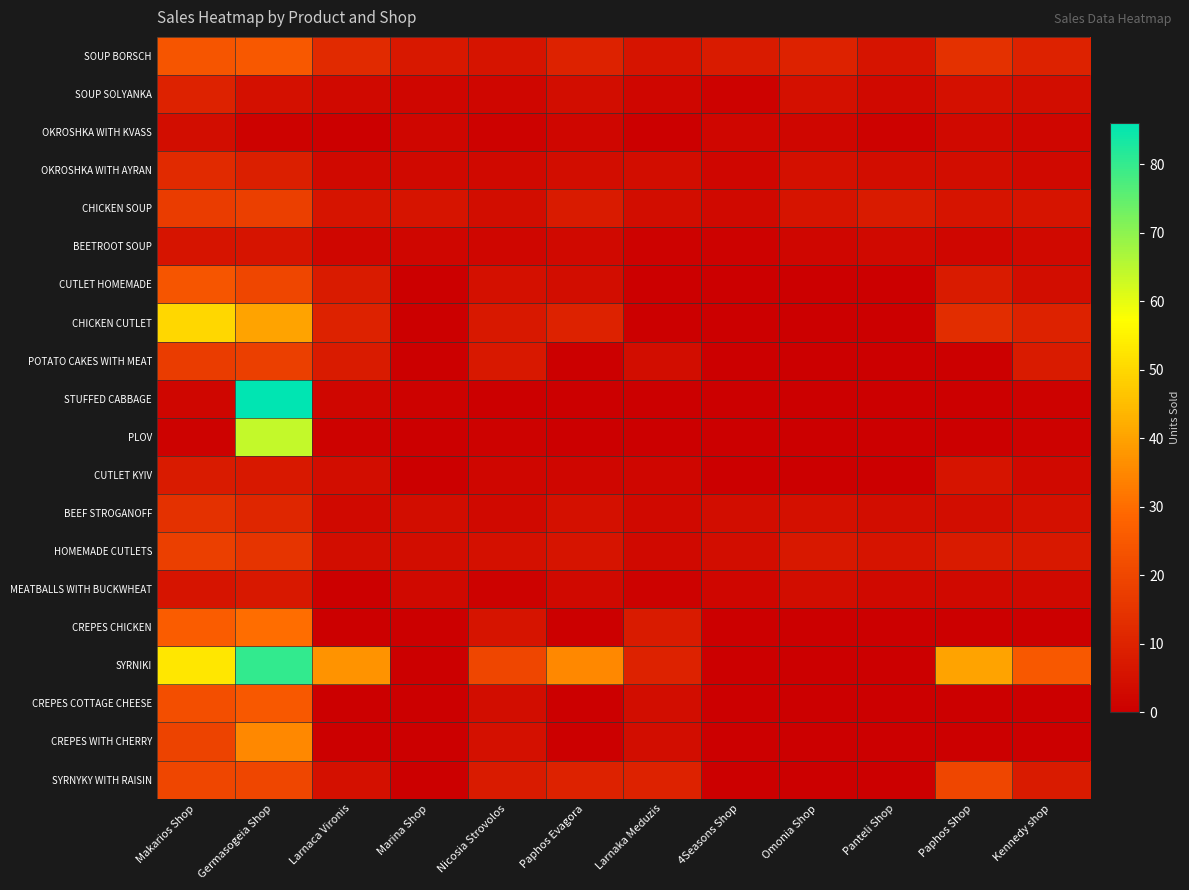

Rank the series by their maximum value, from highest to lowest.

STUFFED CABBAGE, SYRNIKI, PLOV, CHICKEN CUTLET, CREPES WITH CHERRY, CREPES CHICKEN, SOUP BORSCH, CREPES COTTAGE CHEESE, CUTLET HOMEMADE, SYRNYKY WITH RAISIN, CHICKEN SOUP, POTATO CAKES WITH MEAT, HOMEMADE CUTLETS, BEEF STROGANOFF, OKROSHKA WITH AYRAN, SOUP SOLYANKA, CUTLET KYIV, MEATBALLS WITH BUCKWHEAT, BEETROOT SOUP, OKROSHKA WITH KVASS